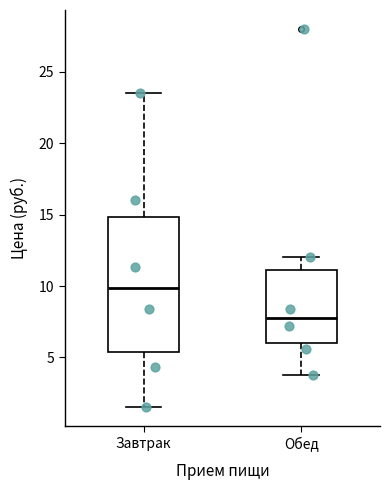

Where does the median line of the box for Обед sit on the y-axis? The values are not printed on the chart, so give them approximately, as read against the axis.

8.0